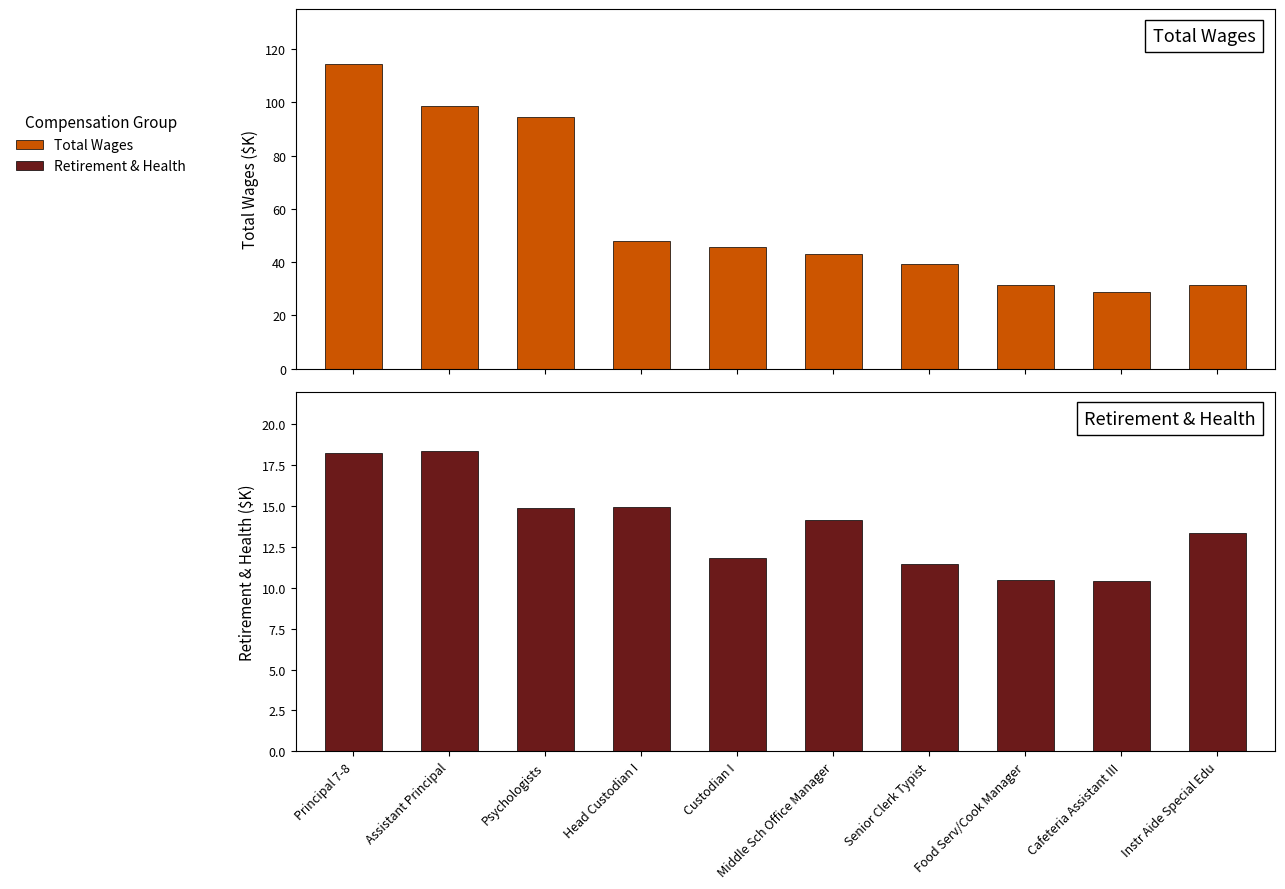

What is the difference between the Total Wages (K) values at Instr Aide Special Edu and Head Custodian I?

16.3